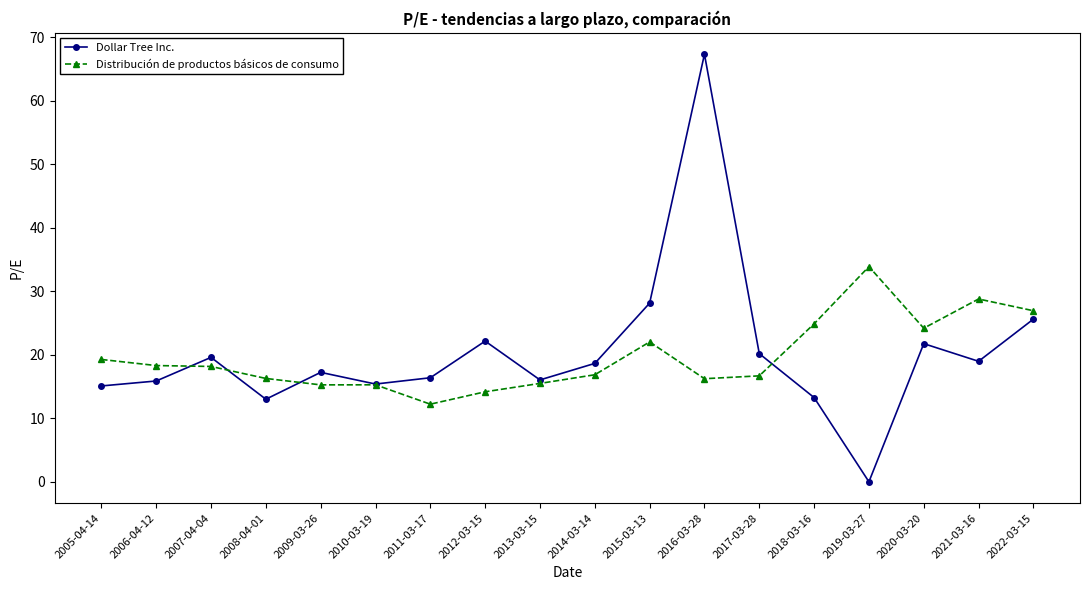

Rank the series at 2017-03-28 from lowest to highest value.

Distribución de productos básicos de consumo, Dollar Tree Inc.